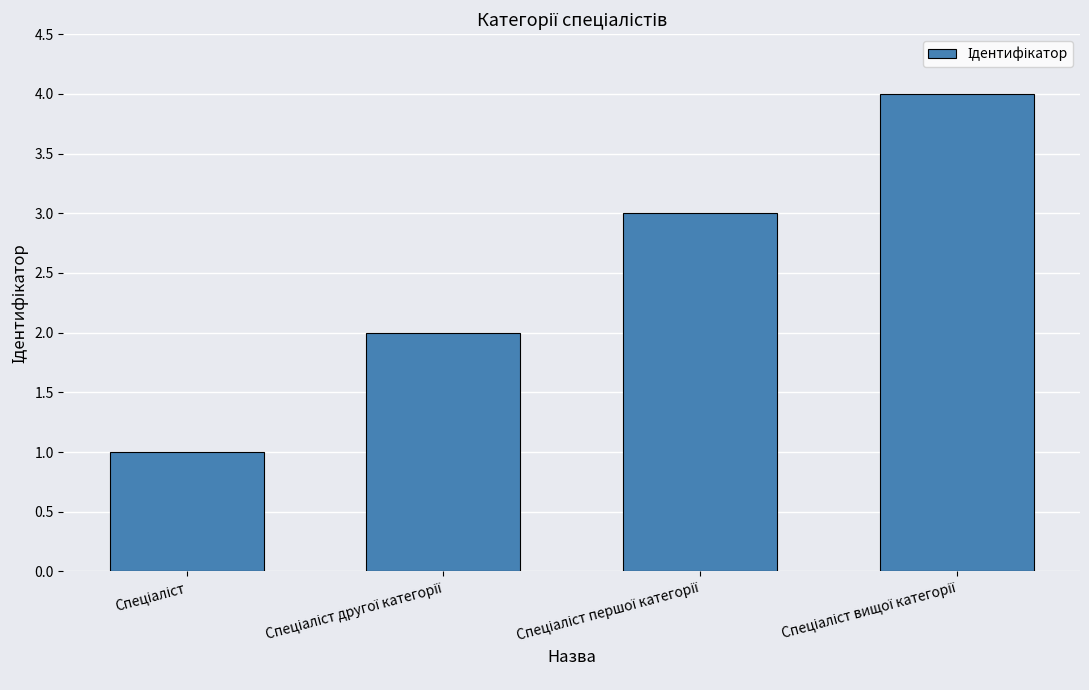

What is the greatest value displayed?

4